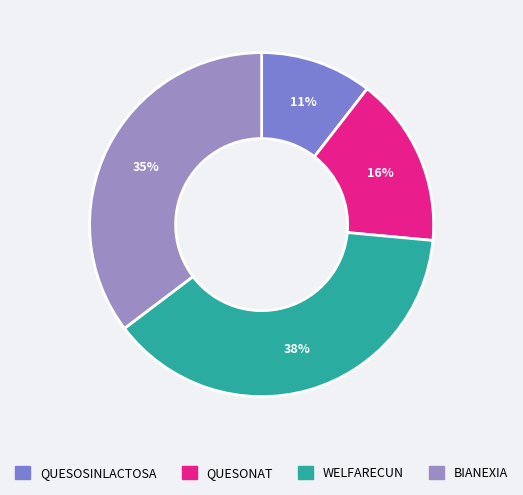

How many segments does this pie chart have?

4